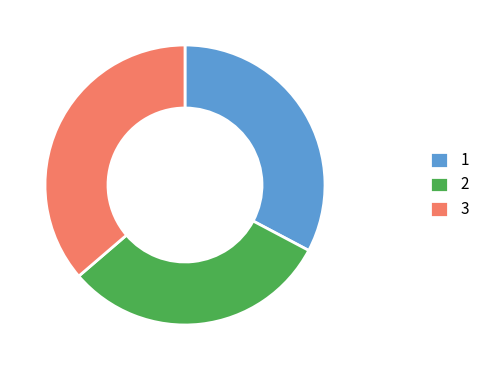

Does any single category account for the majority?

No